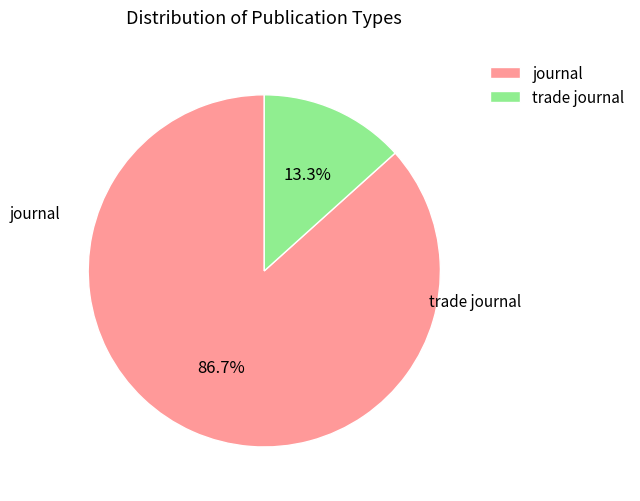

Between journal and trade journal, which is larger?

journal